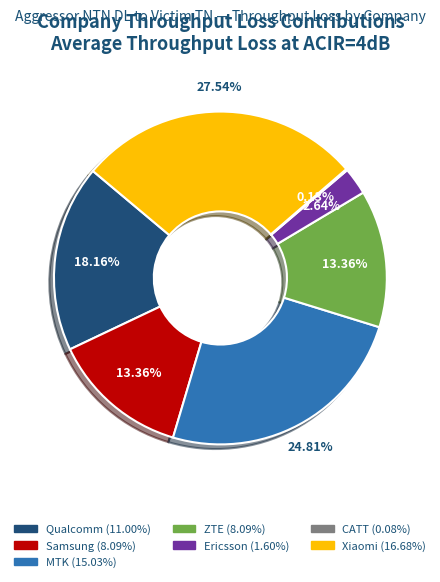

Combined, what portion of the pie is MTK and Qualcomm?

43.0%